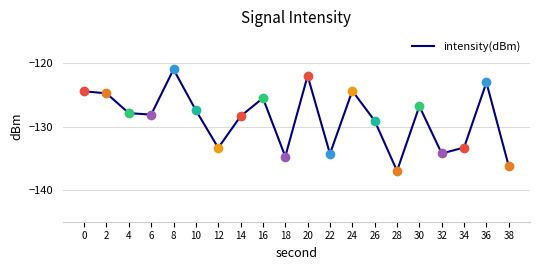

Does the chart have visible grid lines?

Yes